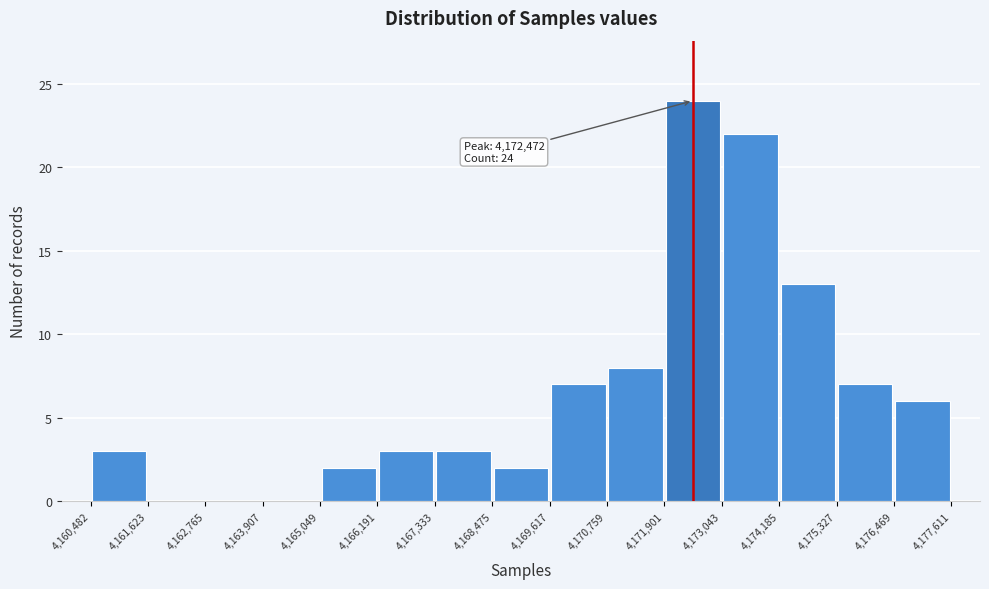

Which range on the x-axis has the tallest bar?

4,171,901 to 4,173,043